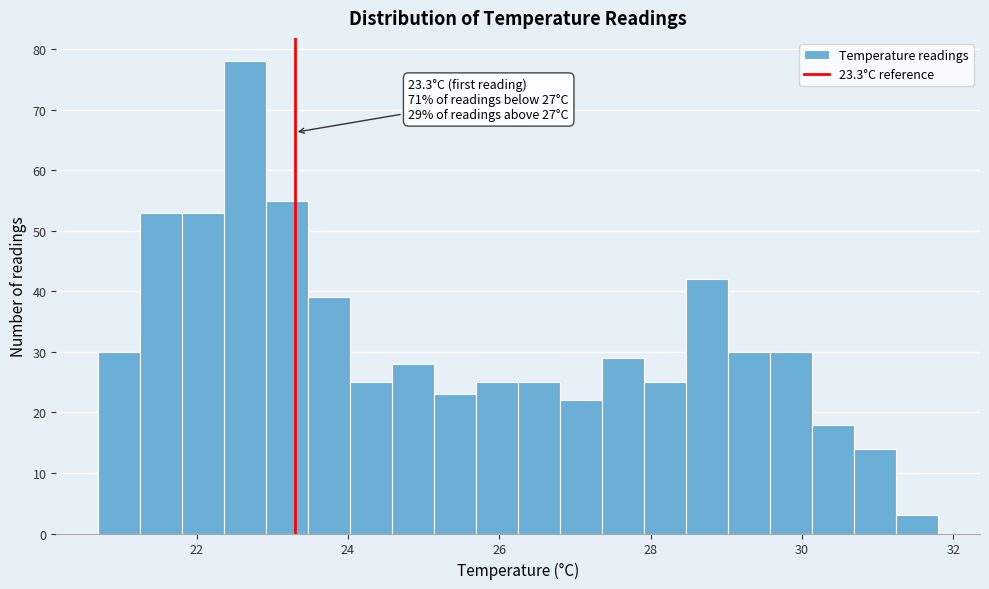

Around what value on the x-axis is the tallest bar? Give the approximate position of its centre, as read against the axis.

22.6